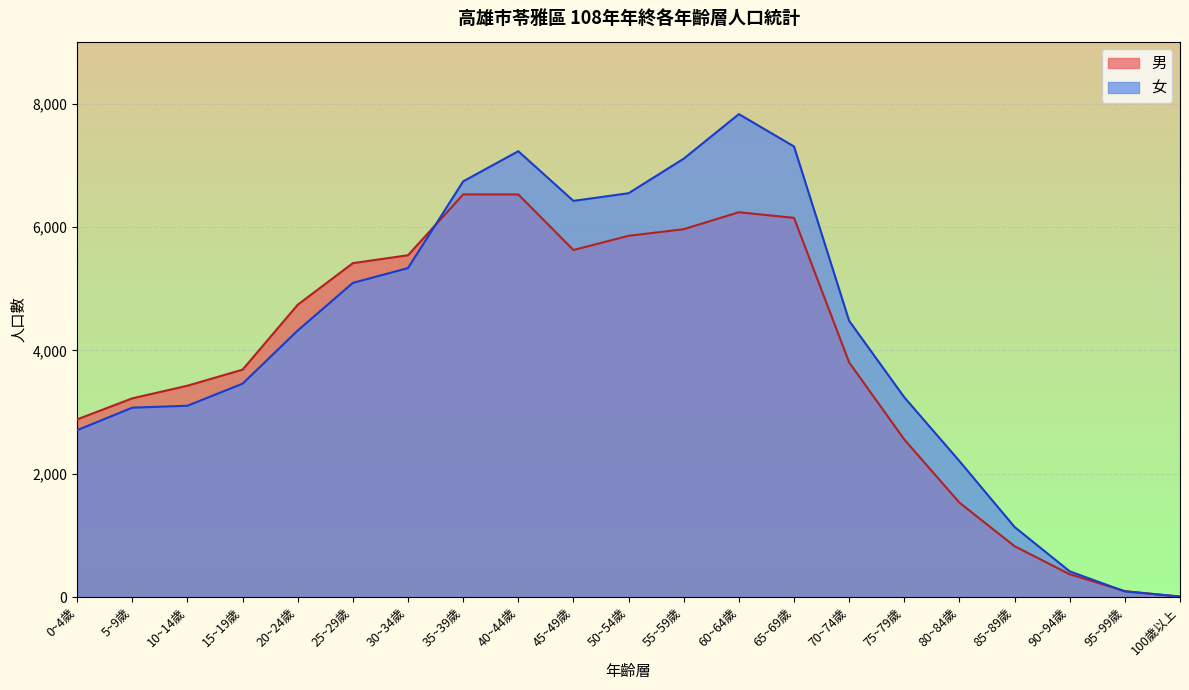

What is the average value of the 女 series?

4183